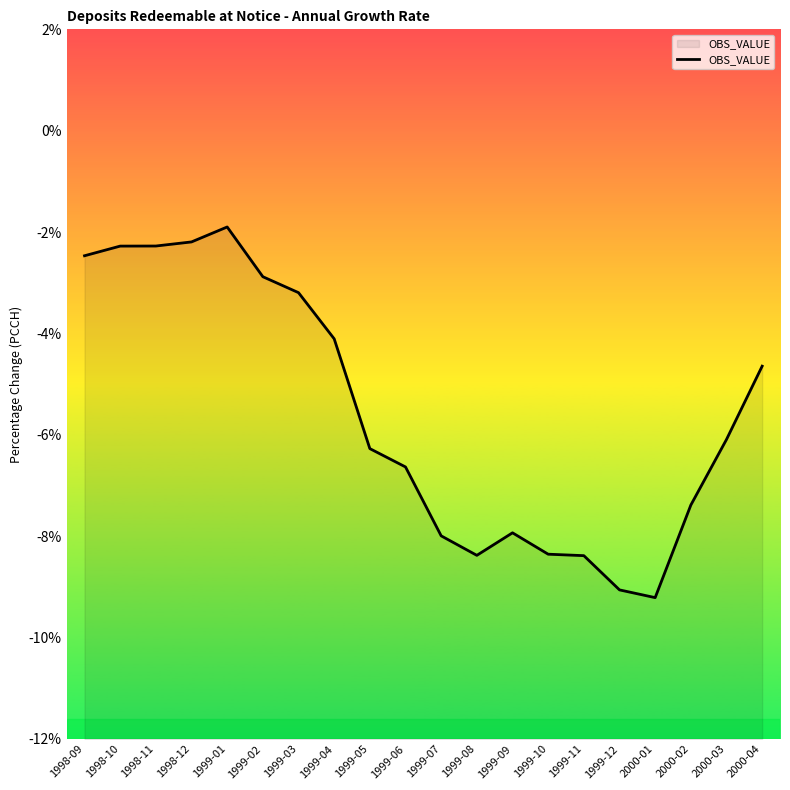

What is the difference between the second highest and minimum values?

7.0